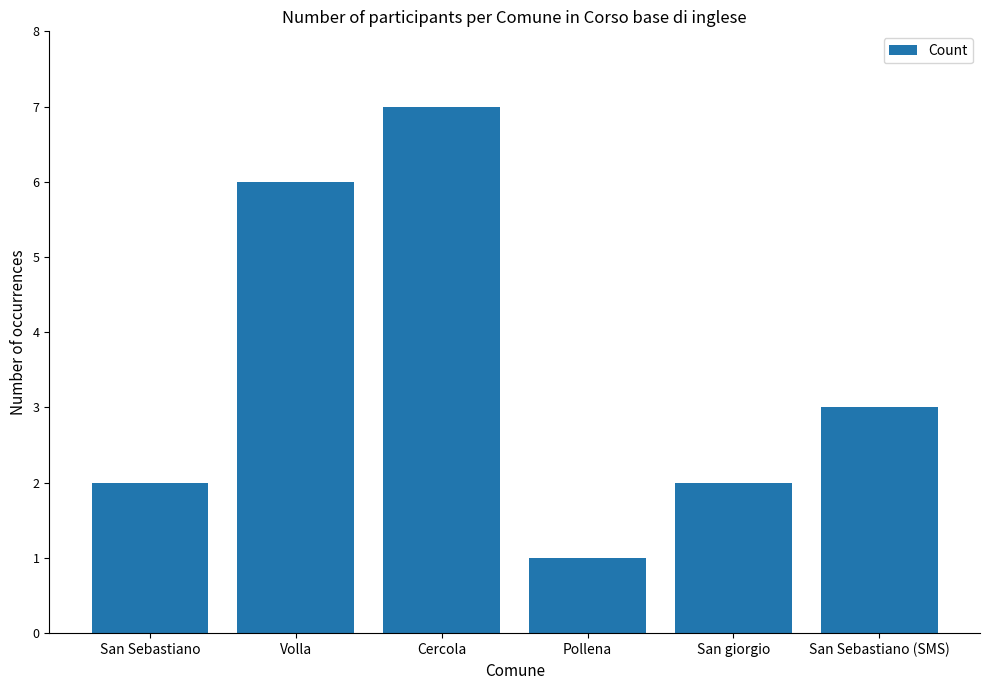

Where does the data first go above 3?

Volla